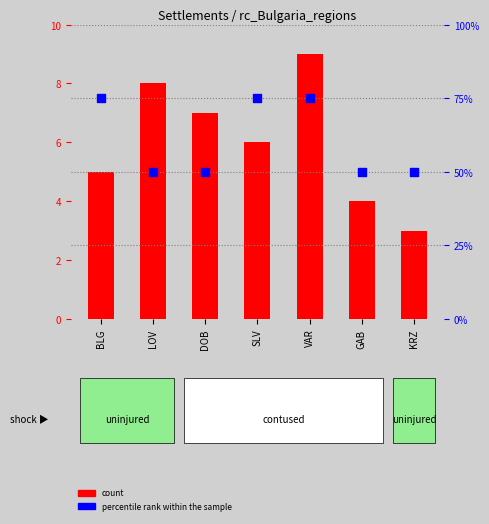

At how many categories does at least one series exceed 64?

3